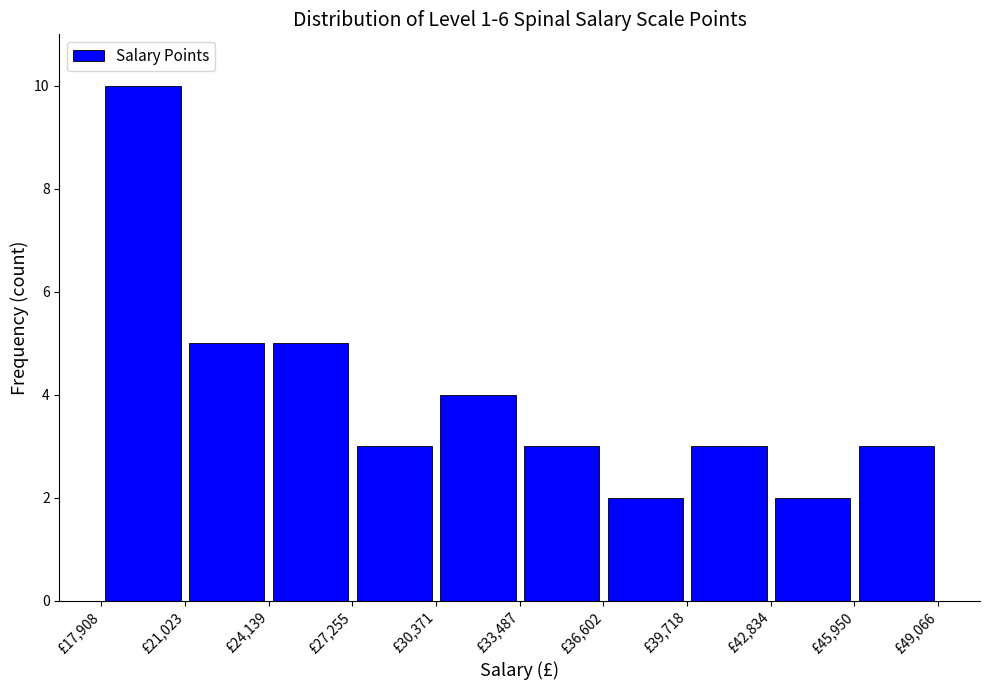

Reading left to right, list every bar in this chart as the range it spans on the x-axis followed by its height. Neither the bar edges nor the heights are printed on the chart, so give them approximately, as read against the axes.

18000 to 21000: 10
21000 to 24000: 5
24000 to 27500: 5
27500 to 30500: 3
30500 to 33500: 4
33500 to 36500: 3
36500 to 39500: 2
39500 to 43000: 3
43000 to 46000: 2
46000 to 49000: 3